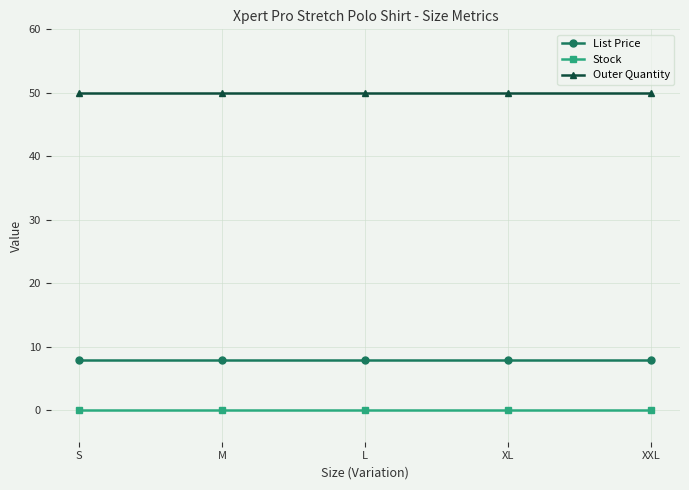

What is the highest value of the Outer Quantity series?

50.0